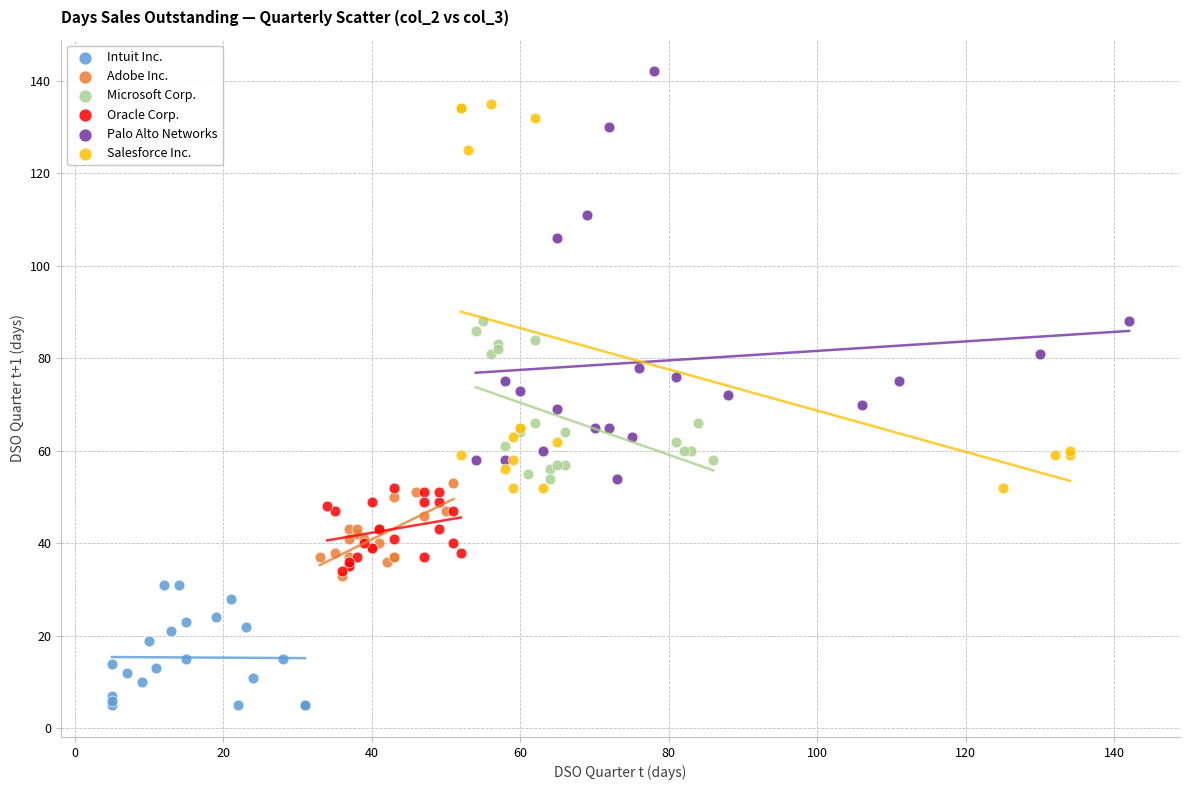

Which series reaches the maximum Y coordinate?

Palo Alto Networks